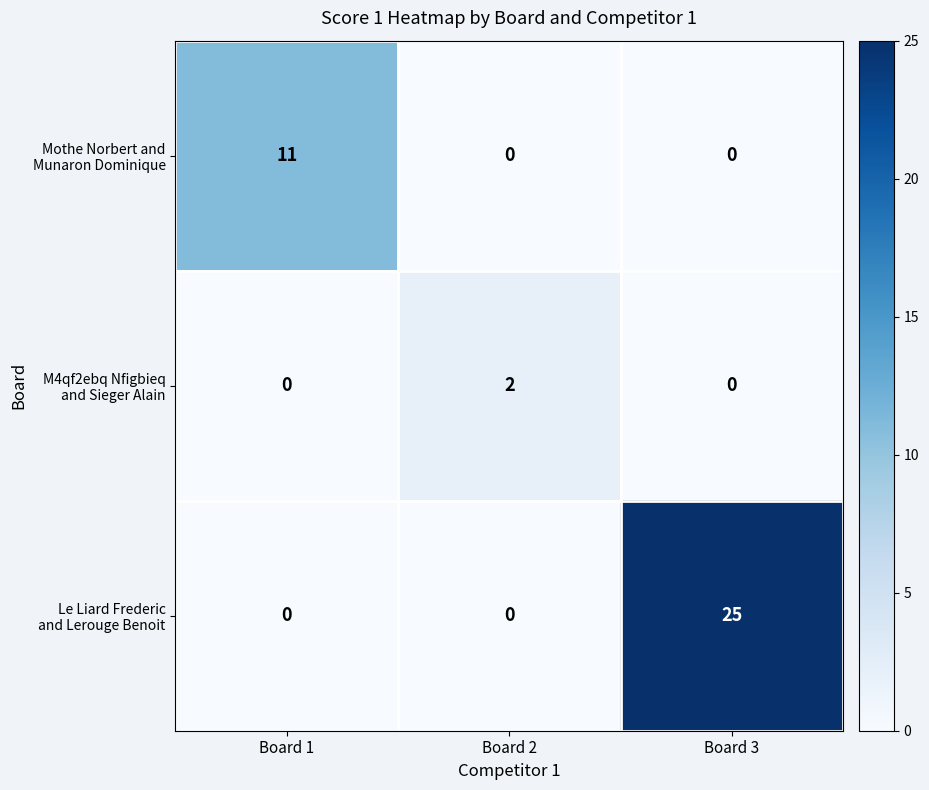

At how many categories does at least one series exceed 0?

3